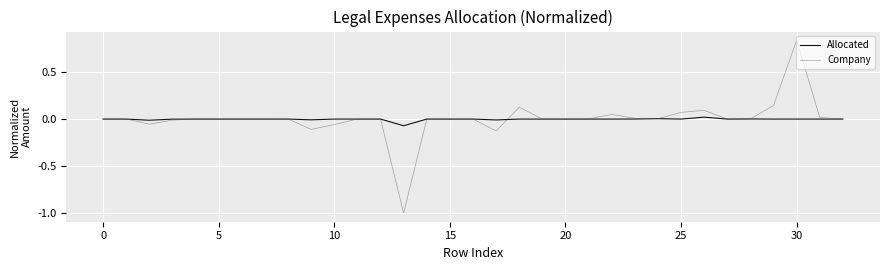

What are all the series names shown in the legend?

Allocated, Company